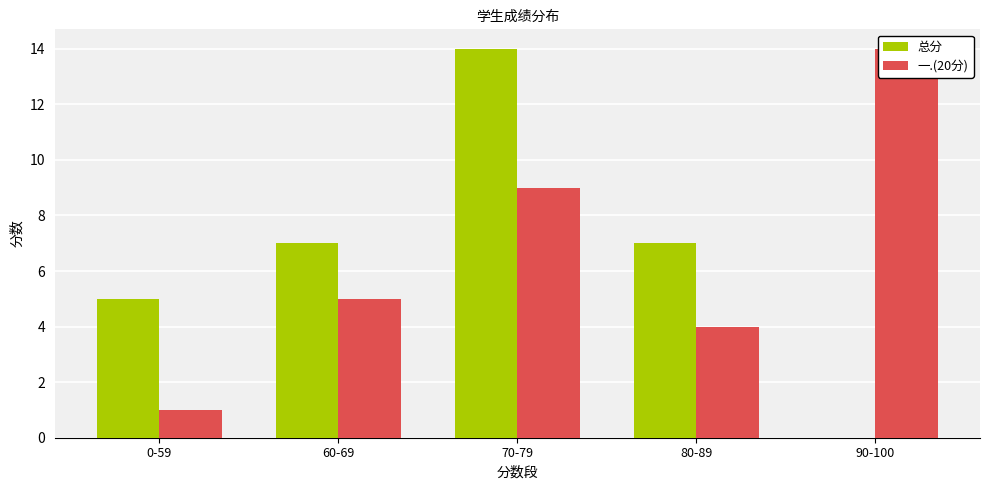

Reading left to right, transcribe all the data shown in this chart.

总分: 5	7	14	7	0
一.(20分): 1	5	9	4	14